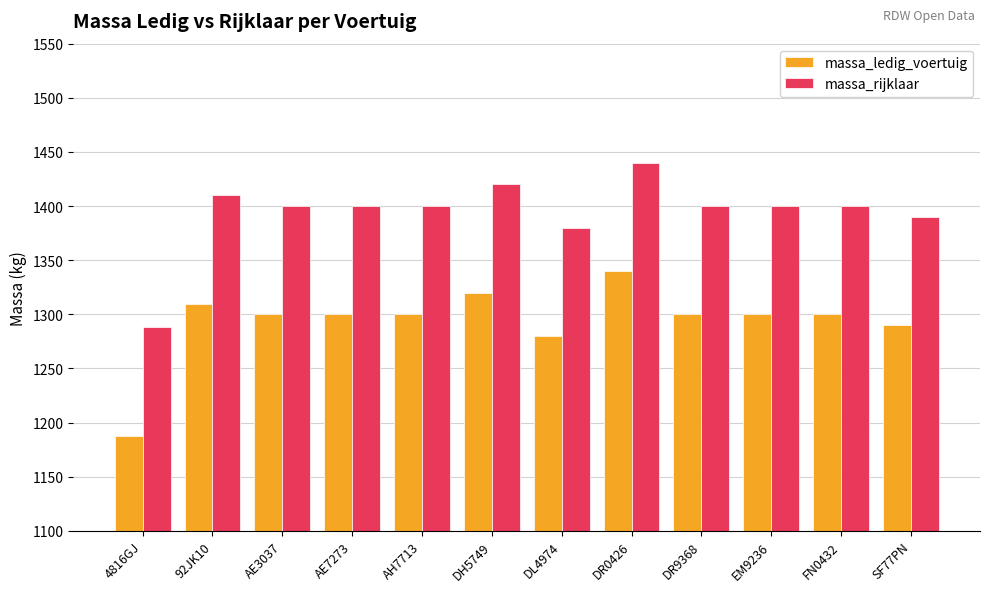

What is the value of the massa_ledig_voertuig bar at the 11th from the left?

1300